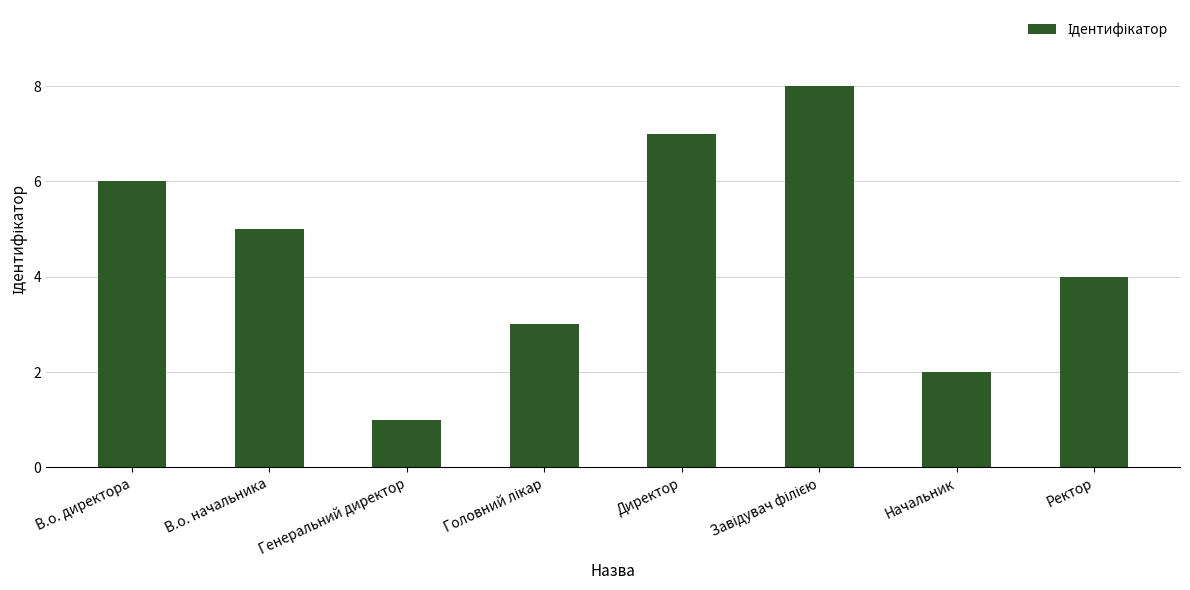

How many series are shown in this chart?

1